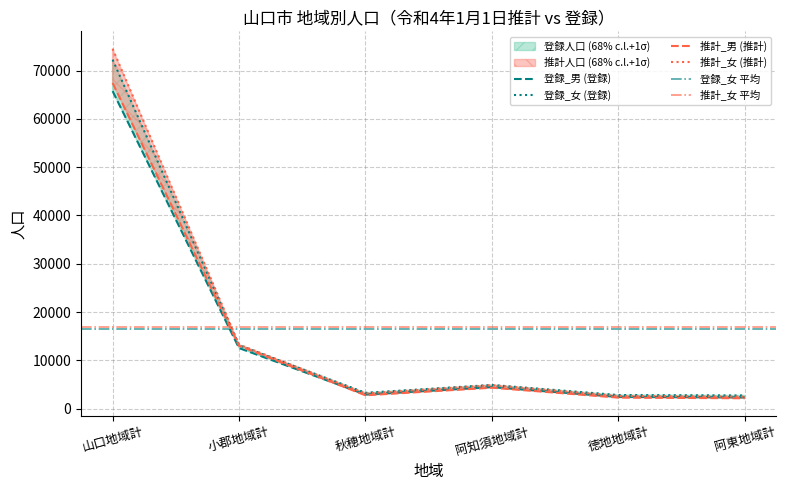

What is the label of the 1st point from the left?

山口地域計